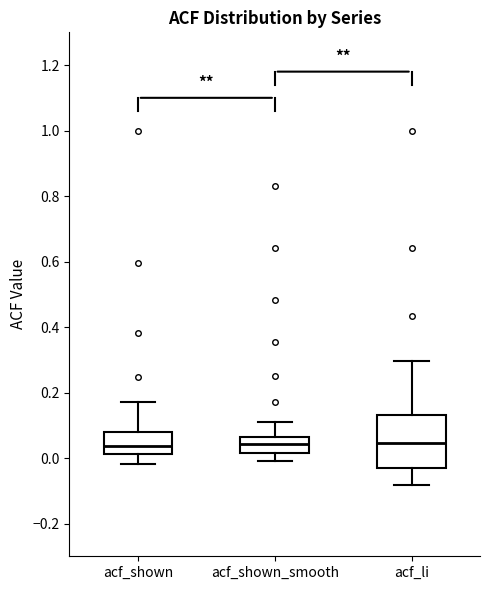

Which box is the tallest, from its lower edge to its upper edge?

acf_li